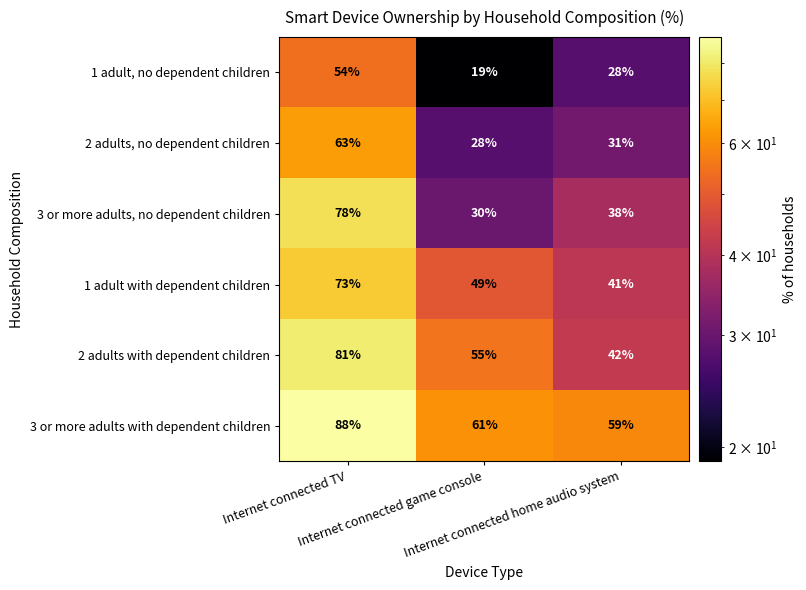

What is the total value across all series at Internet connected game console?

242